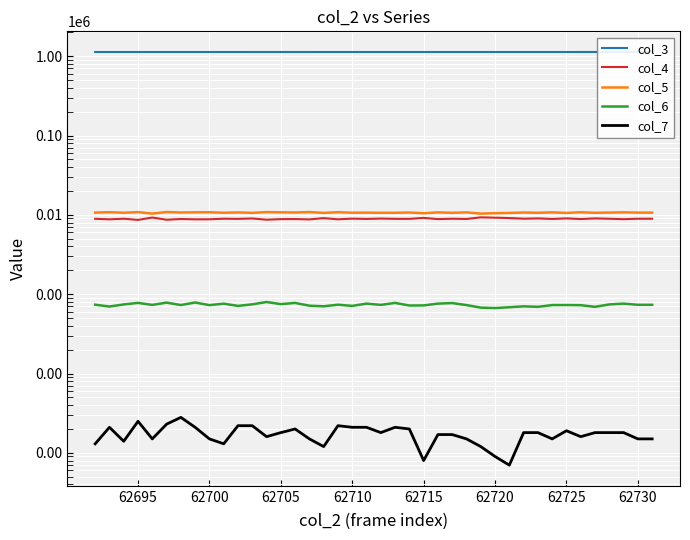

What is the smallest value displayed?

7